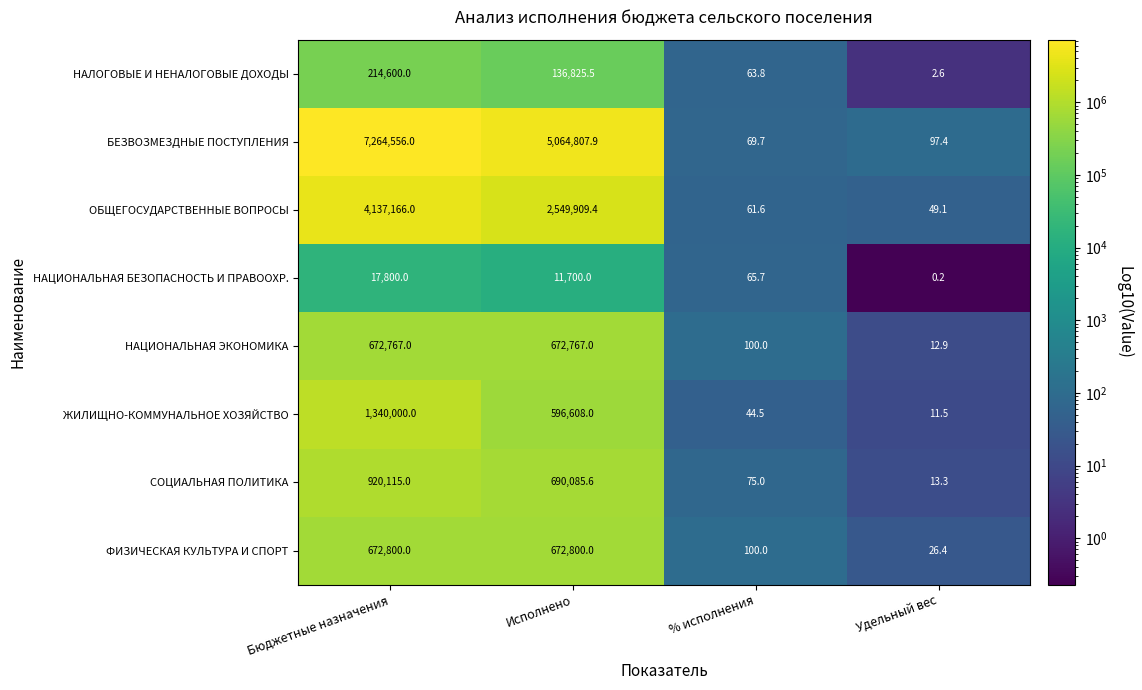

At how many categories does at least one series exceed 6870006?

1